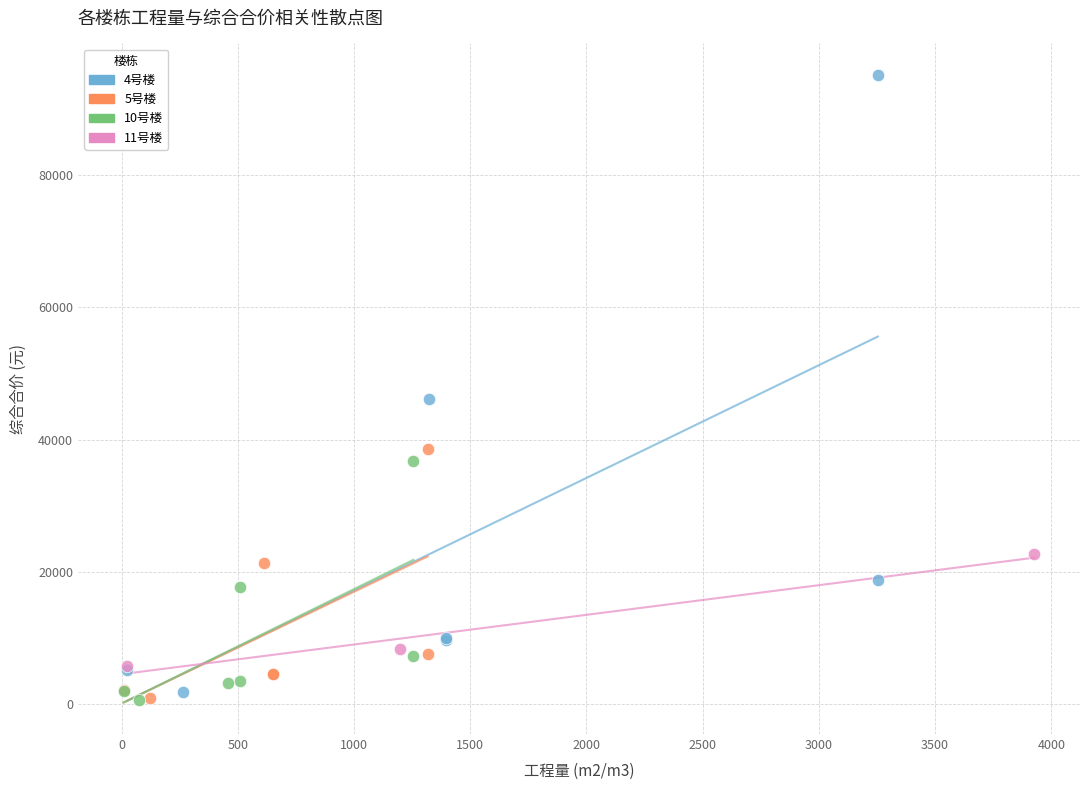

Which series has the largest Y range (max minus min)?

4号楼